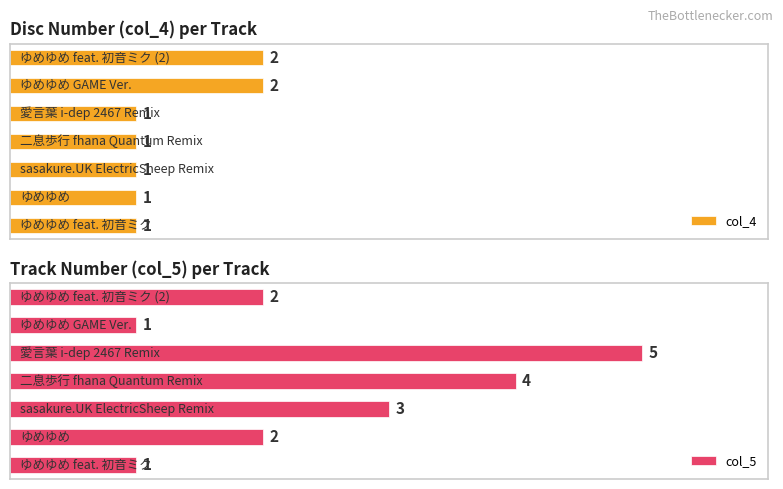

What value does the col_5 series have at 0?

1